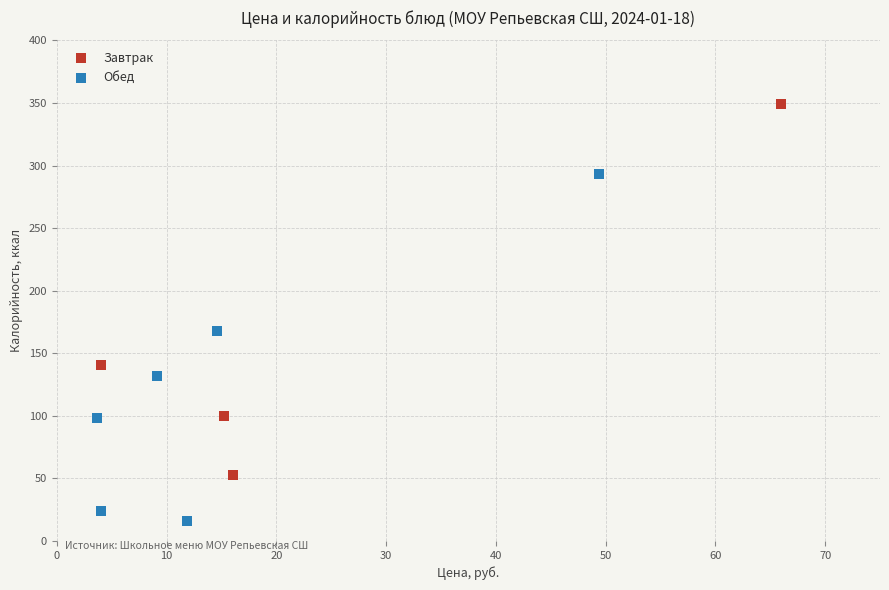

Which series reaches the minimum Y coordinate?

Обед